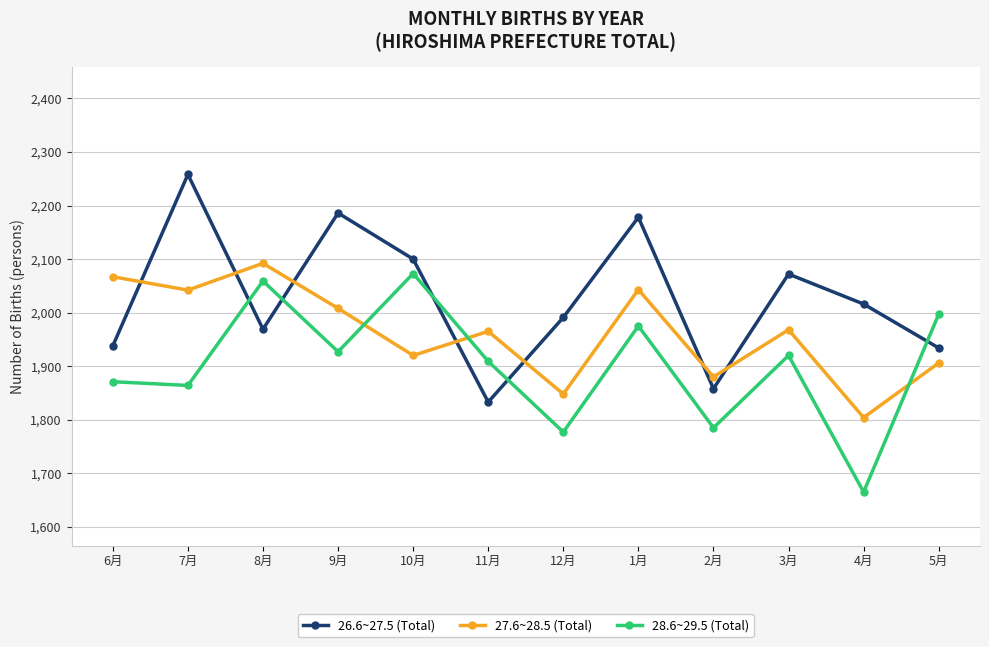

What is the value of the 26.6~27.5 (Total) point at the 4th from the left?

2186